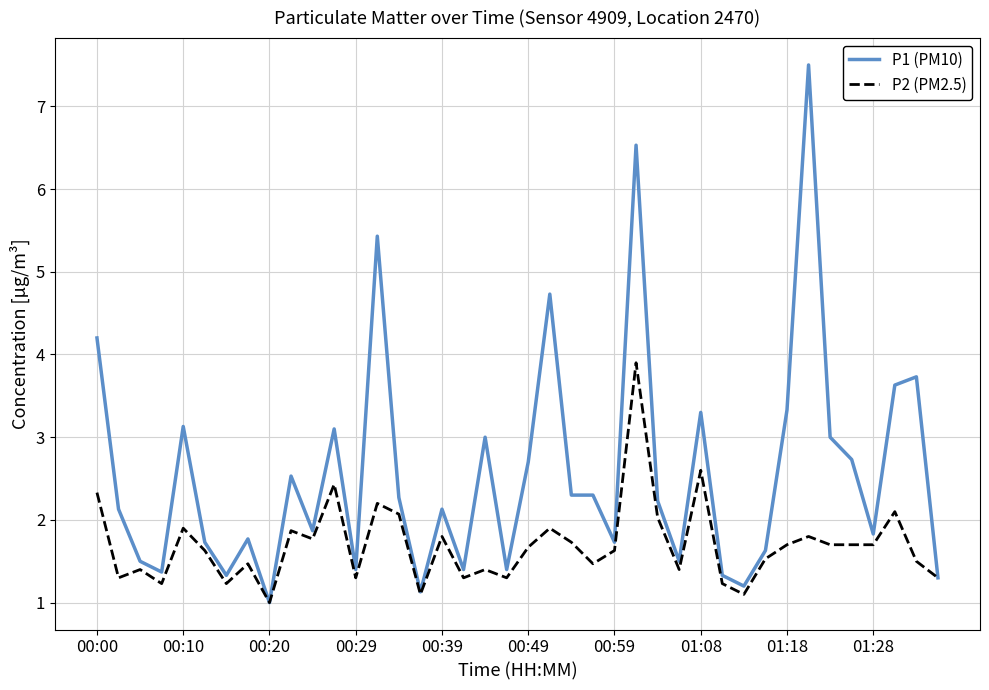

Rank the series by their average value, from highest to lowest.

P1 (PM10), P2 (PM2.5)